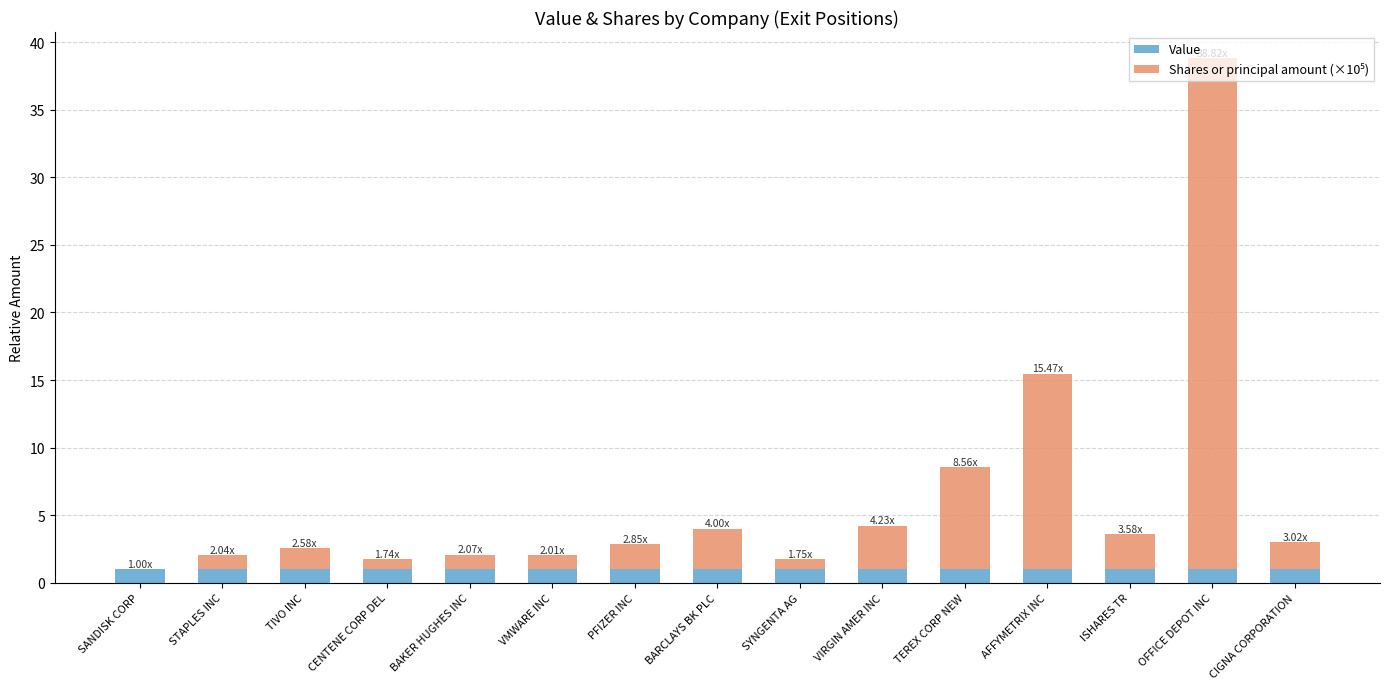

What is the total value across all series at CIGNA CORPORATION?

3.0